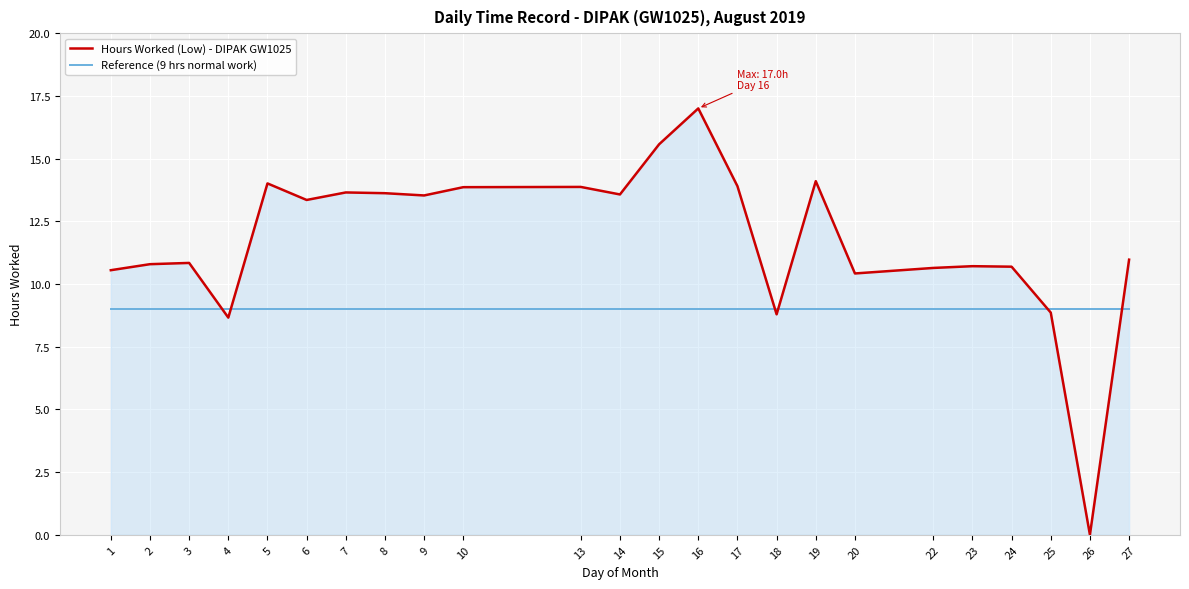

Which category has the highest value across all series?

16